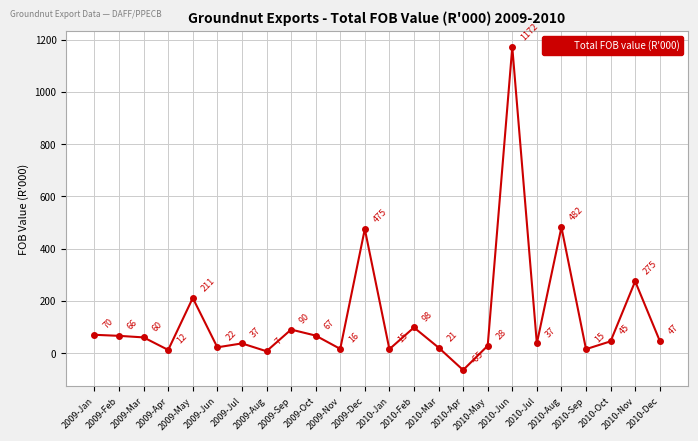

True or false: there are more than 1 points higher than both neighbors.

True